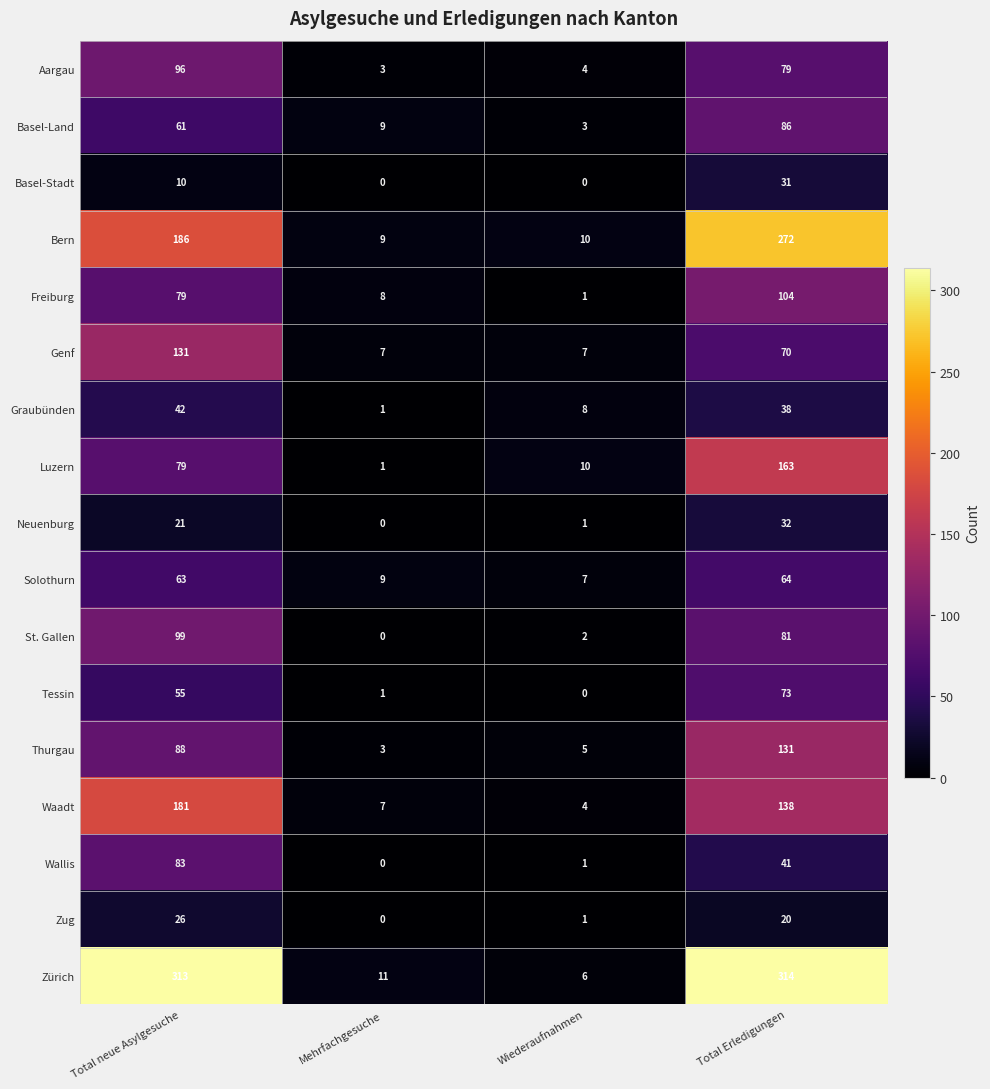

What is the highest value of the Freiburg series?

104